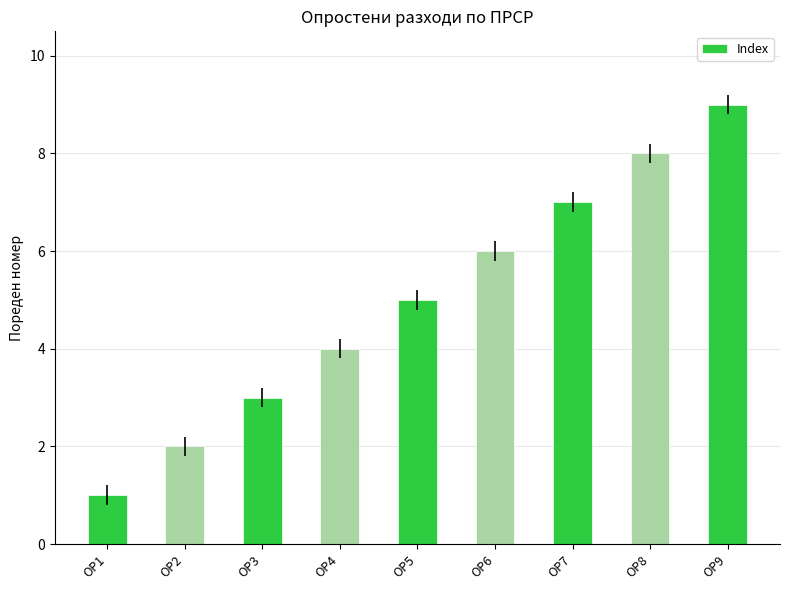

Rank the categories by value from lowest to highest.

ОР1, ОР2, ОР3, ОР4, ОР5, ОР6, ОР7, ОР8, ОР9